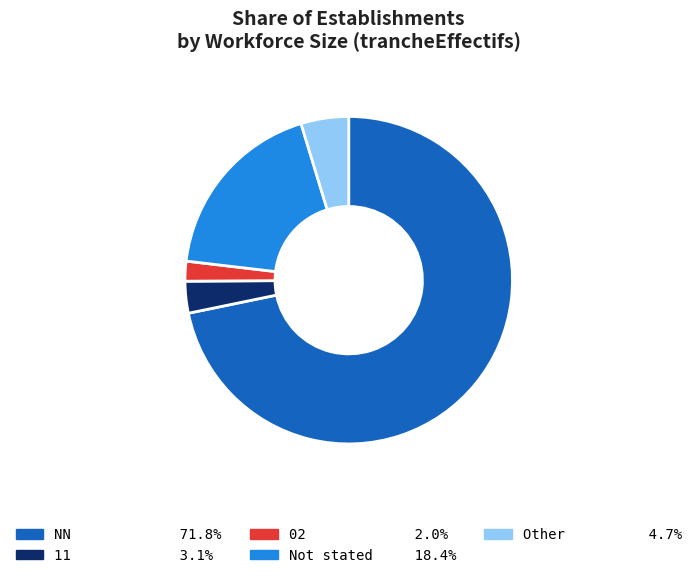

Is there a majority slice in this chart?

Yes